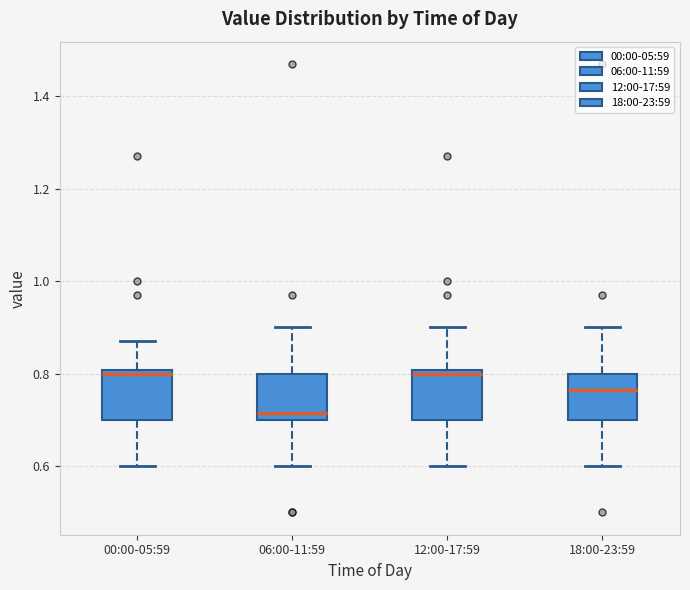

Where does the lower whisker of the box for 12:00-17:59 end on the y-axis? The values are not printed on the chart, so give them approximately, as read against the axis.

0.60